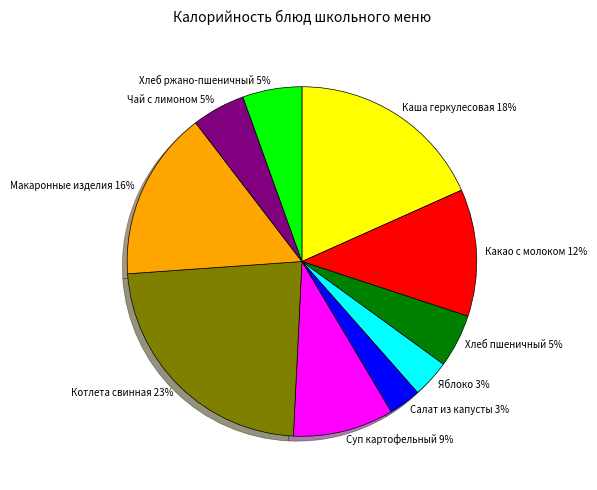

The Хлеб ржано-пшеничный 5% slice represents 5% of the pie. True or false?

True